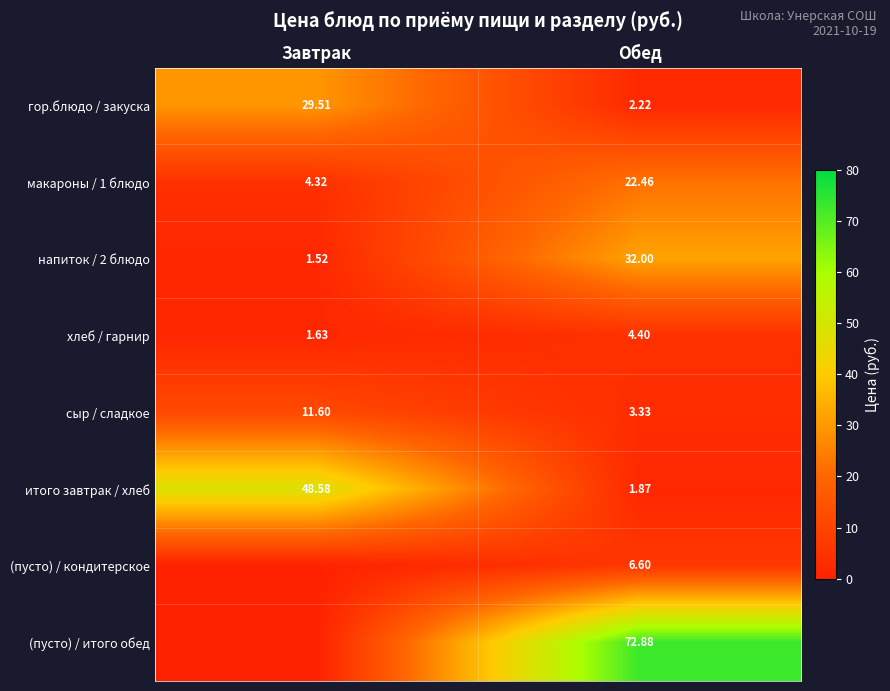

Which has a higher value, Обед or Завтрак?

Завтрак